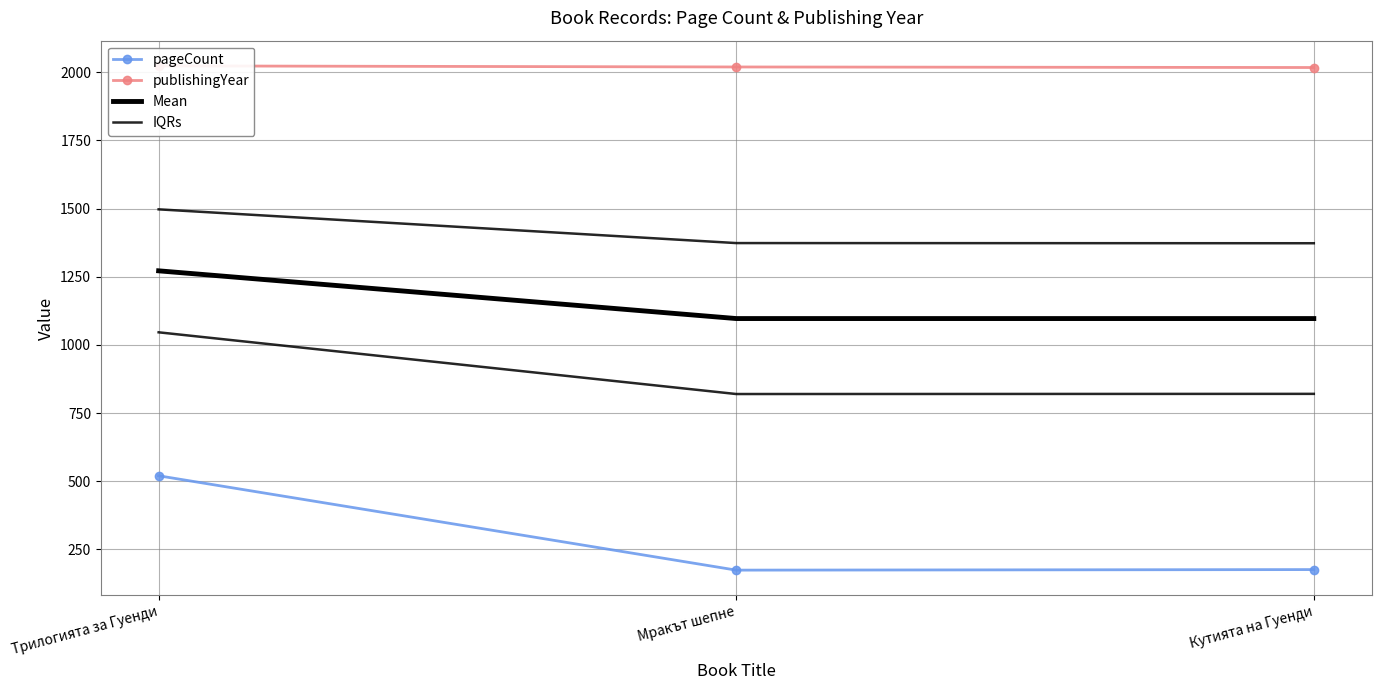

Reading right to left, list all the values displayed in this chart.

pageCount: 176.0	174.0	520.0
publishingYear: 2017.0	2019.0	2023.0
Mean: 1096.5	1096.5	1271.5
IQRs: 1372.7	1373.2	1497.0